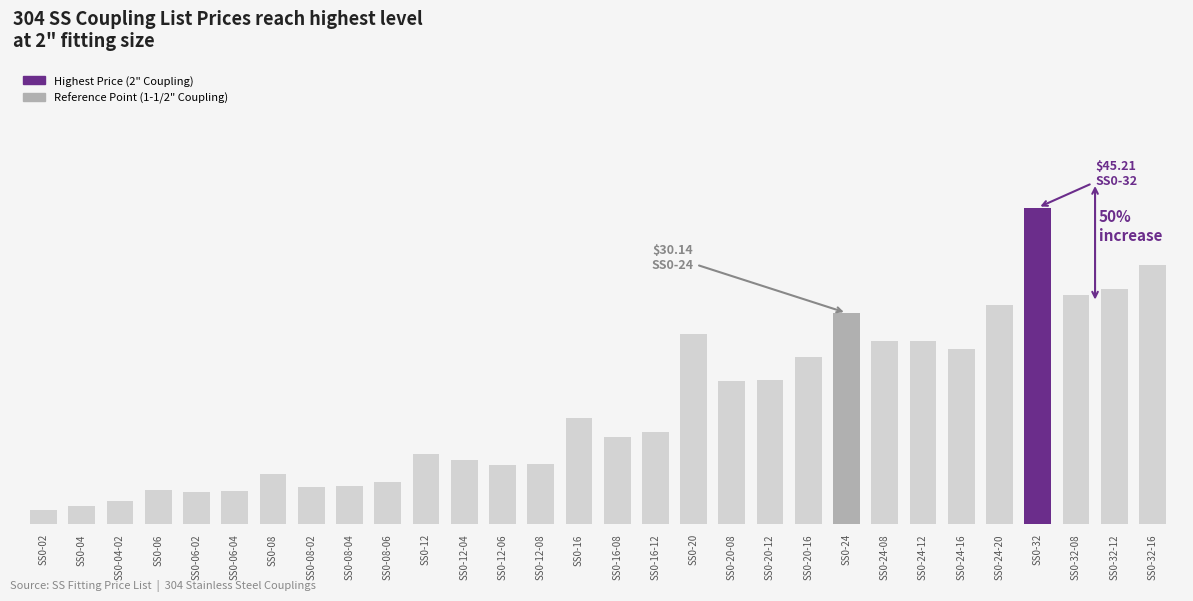

Between SS0-24-16 and SS0-16, which is larger?

SS0-24-16